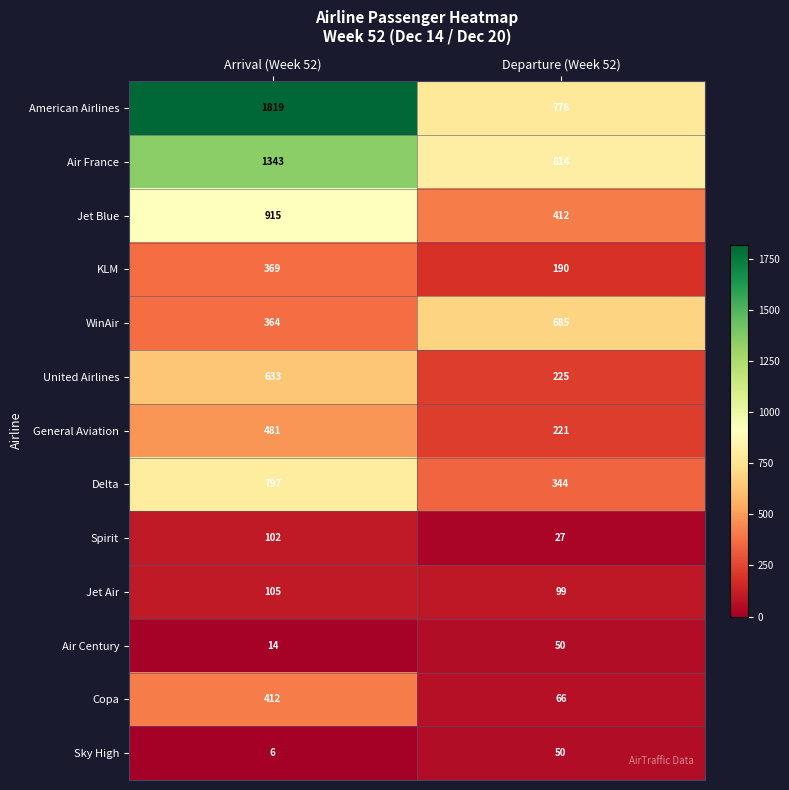

What is the difference between the United Airlines values at Arrival (Week 52) and Departure (Week 52)?

408